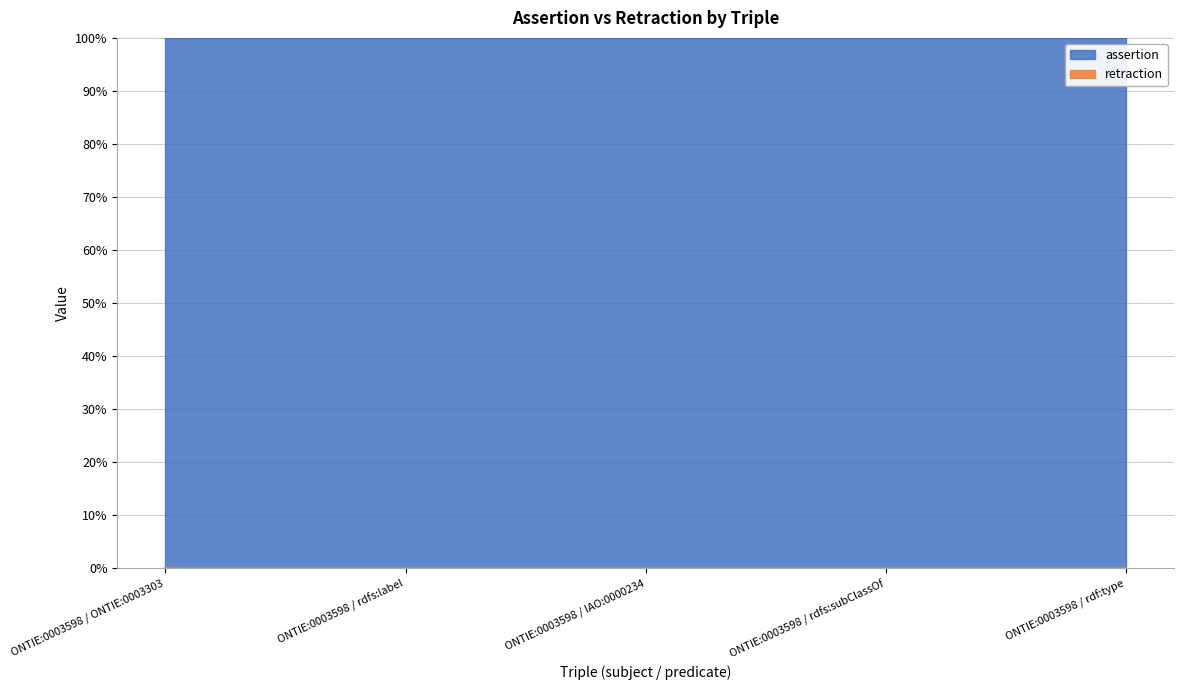

Count the number of categories in the chart.

5